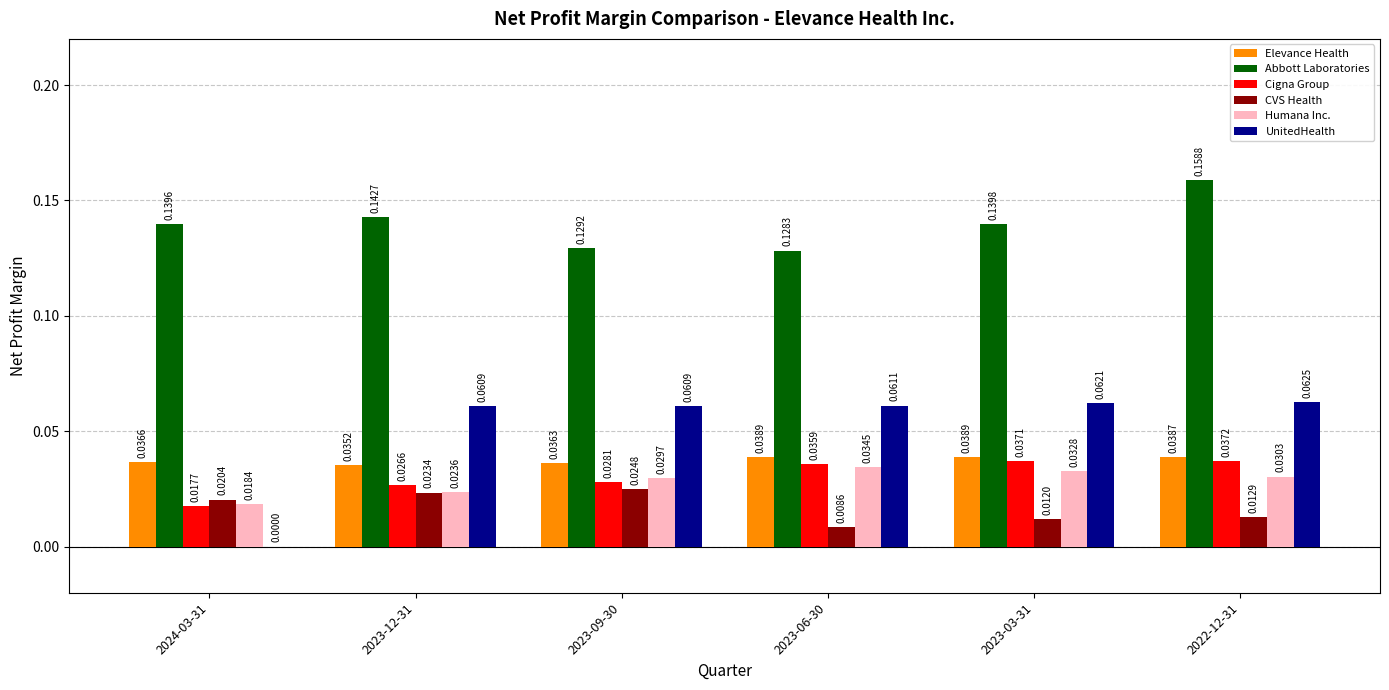

Which series has the largest total across all categories?

Abbott Laboratories